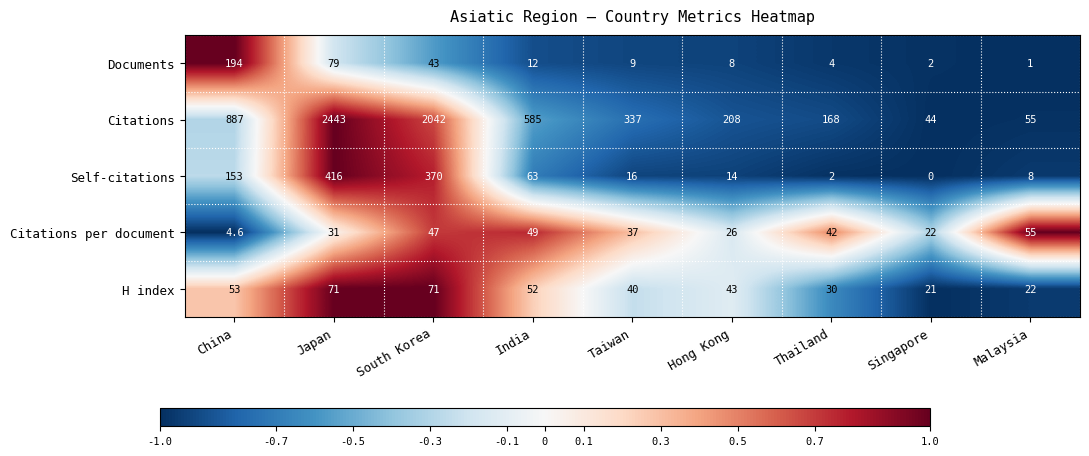

Rank the categories by Self-citations value from lowest to highest.

Singapore, Thailand, Malaysia, Hong Kong, Taiwan, India, China, South Korea, Japan